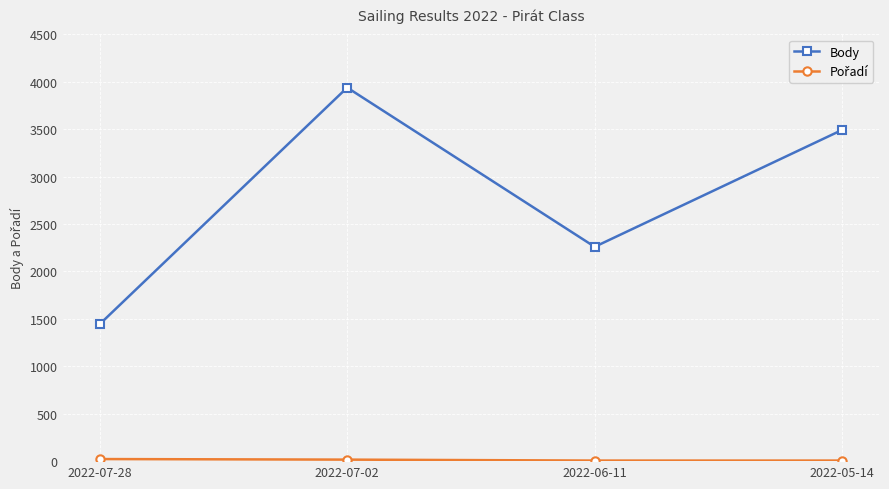

What is the label of the 3rd point from the left?

2022-06-11